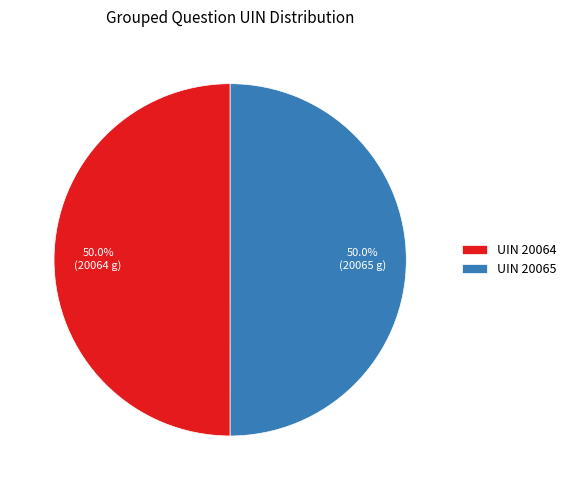

How much of the chart is everything except UIN 20065?

50.0%